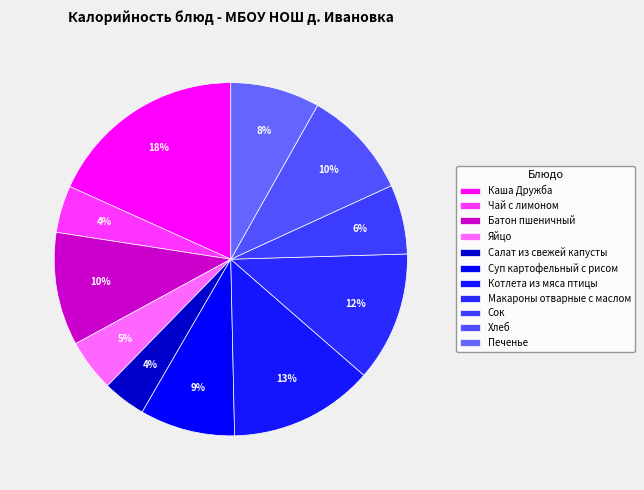

What is the smallest slice in the pie chart?

Салат из свежей капусты